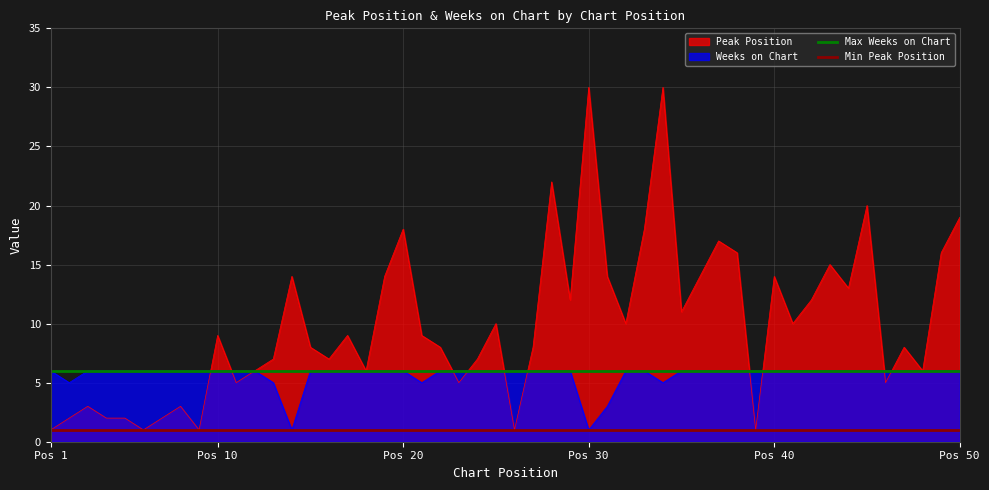

The value of Peak Position at Pos 50 is 26. True or false?

False